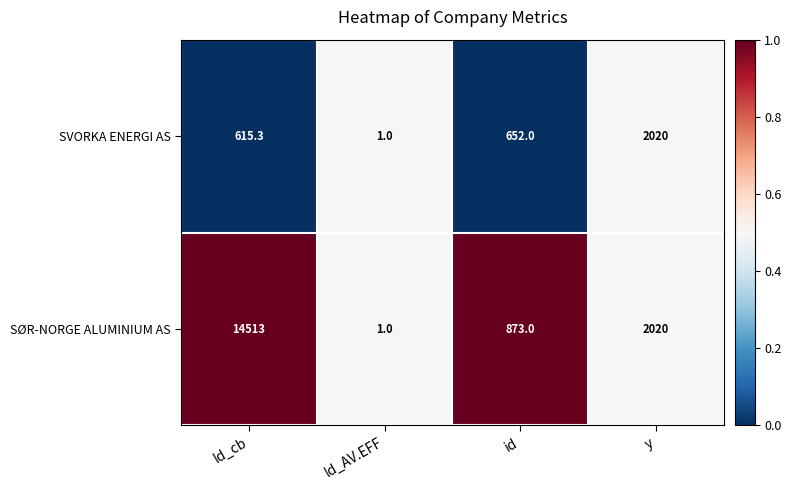

What is the total value across all series at ld_AV.EFF?

2.0